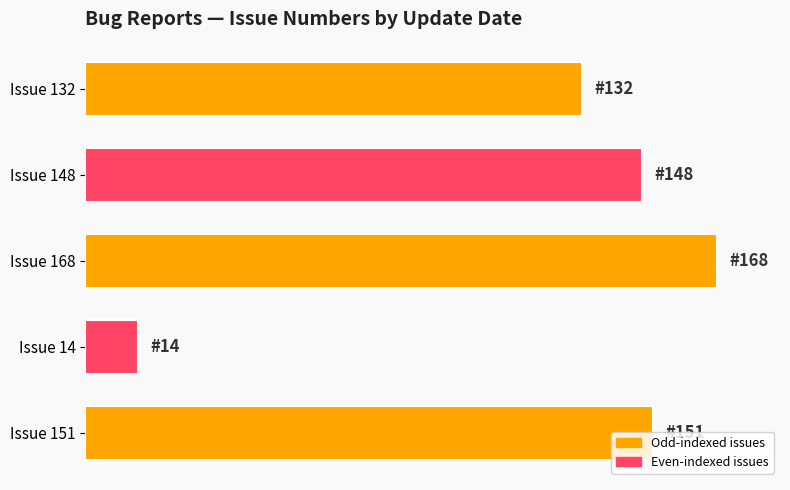

Which category has the highest value across all series?

Issue 168